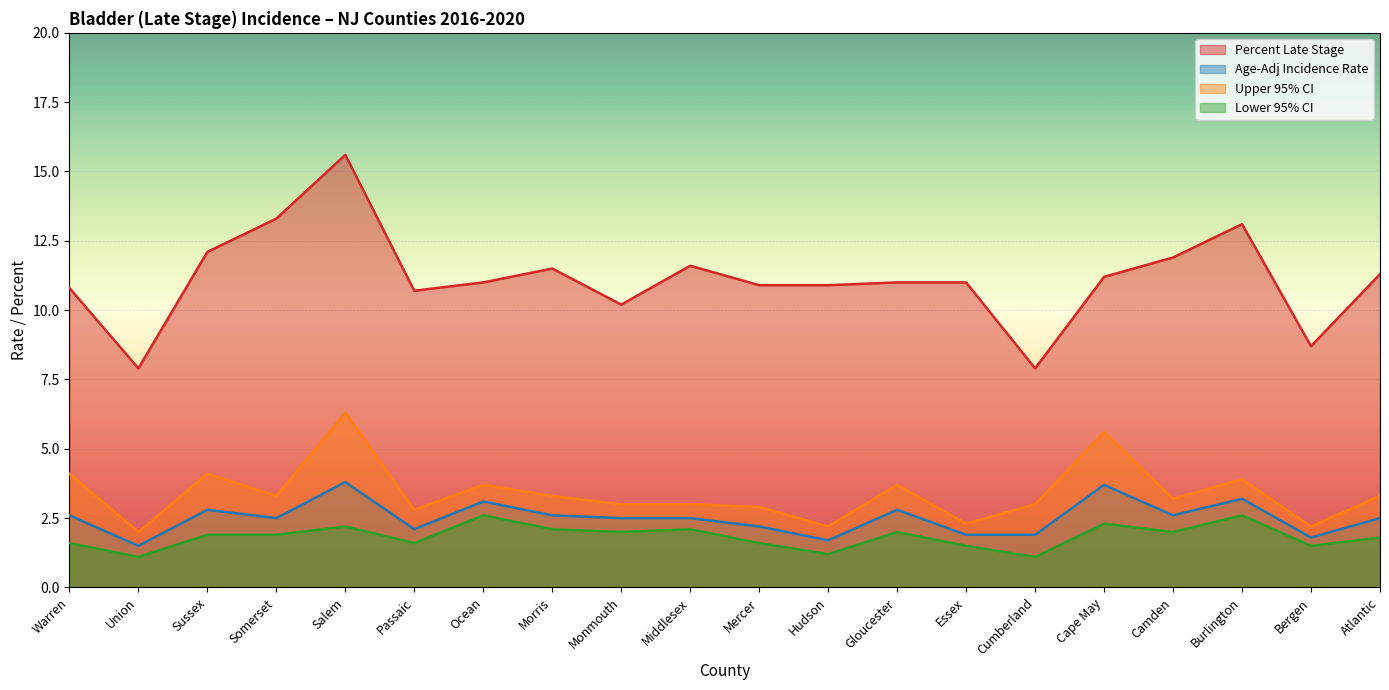

At which category does Percent Late Stage reach its first local valley?

Union